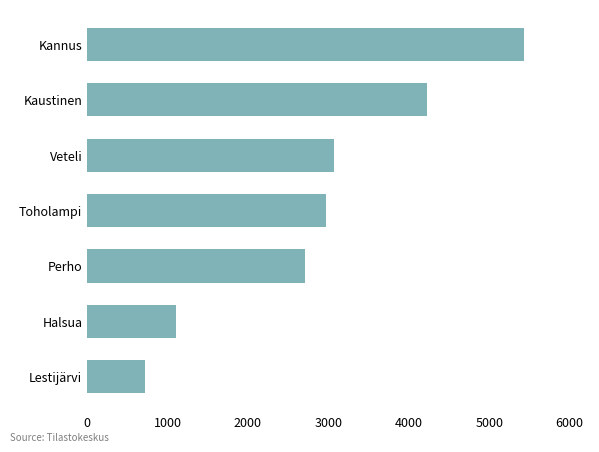

How many data points are less than 2966?

3